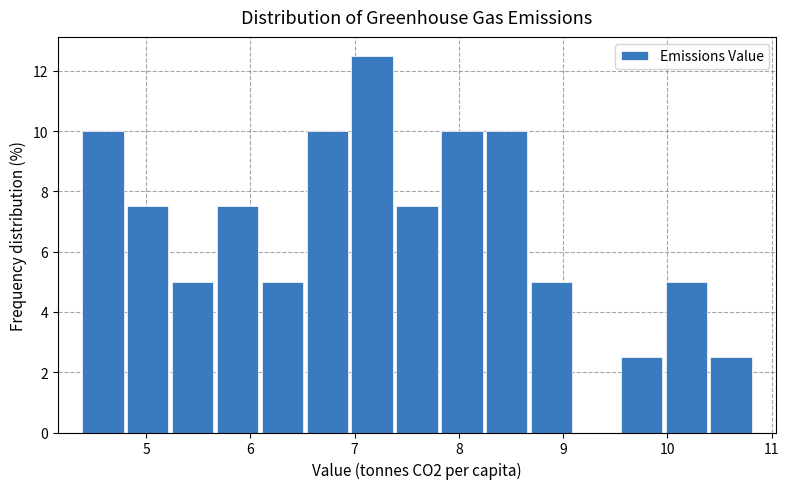

Reading left to right, transcribe this chart: for each bar, give the range it covers on the x-axis and its height. Neither the bar edges nor the heights are printed on the chart, so give them approximately, as read against the axes.

4.4 to 4.8: 10.0
4.8 to 5.2: 7.6
5.2 to 5.7: 5.0
5.7 to 6.1: 7.6
6.1 to 6.5: 5.0
6.5 to 7.0: 10.0
7.0 to 7.4: 12.6
7.4 to 7.8: 7.6
7.8 to 8.2: 10.0
8.2 to 8.7: 10.0
8.7 to 9.1: 5.0
9.1 to 9.5: 0
9.5 to 10.0: 2.6
10.0 to 10.4: 5.0
10.4 to 10.8: 2.6